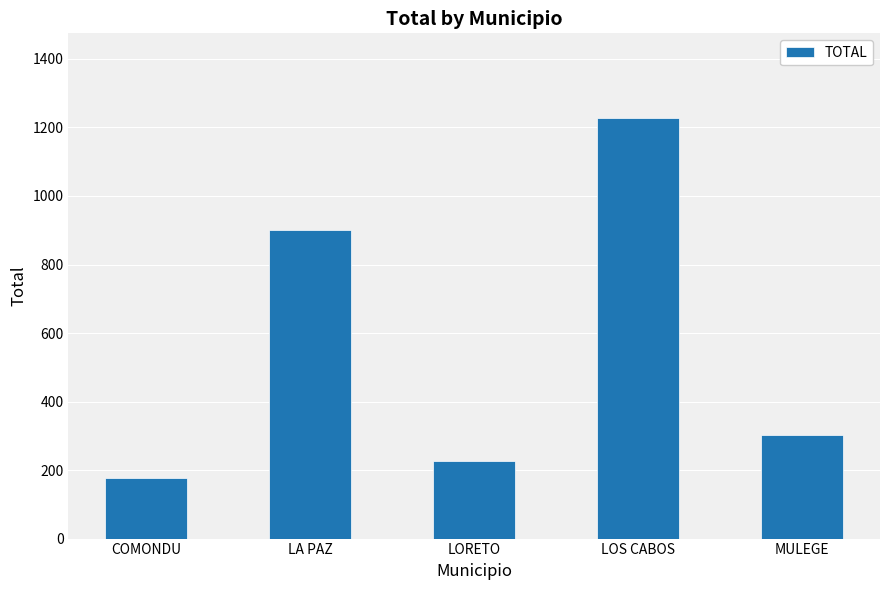

At which label does the data first exceed 301?

LA PAZ